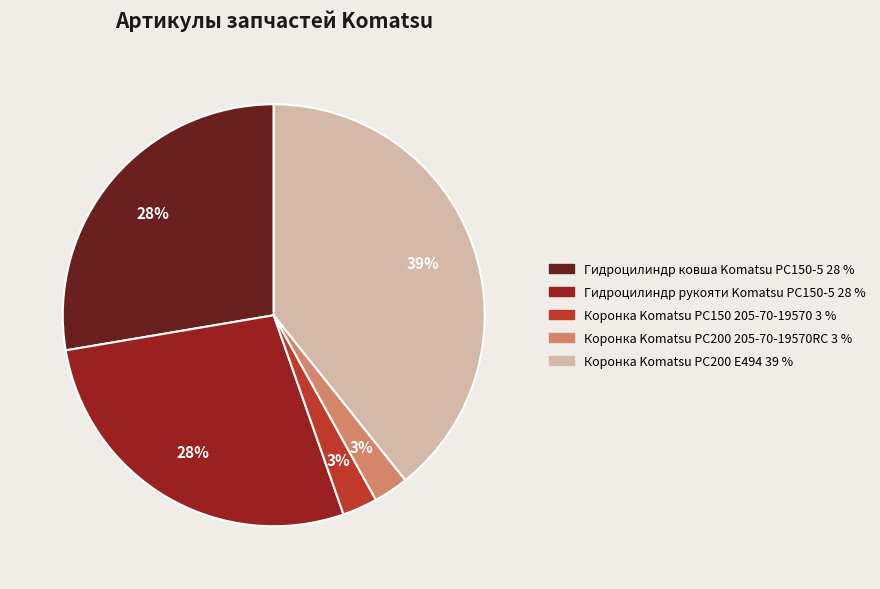

Does any single category account for the majority?

No